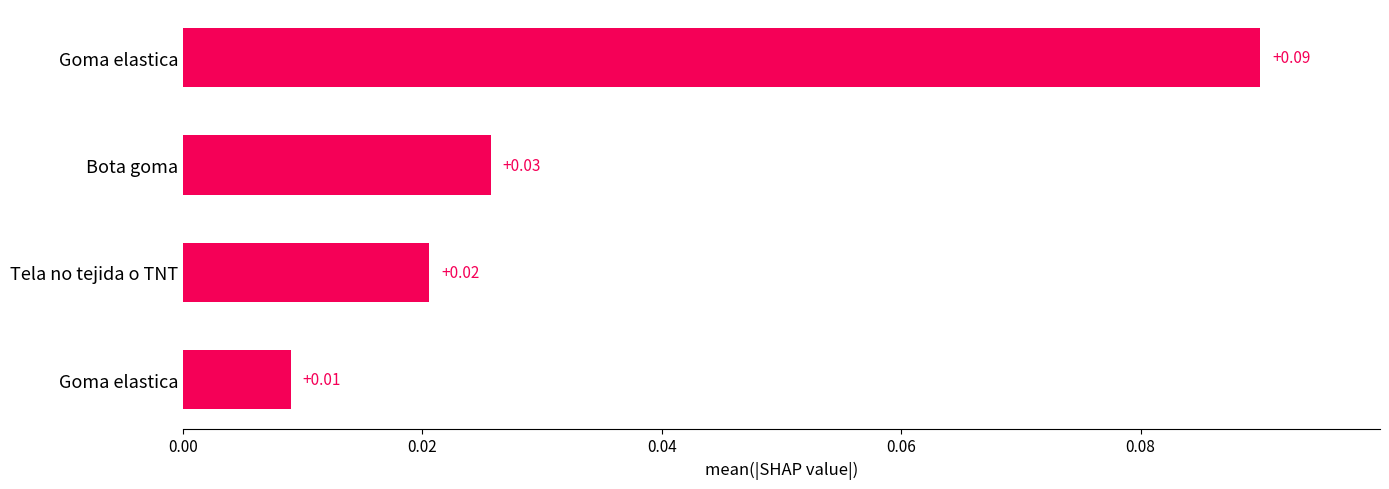

How many data points does each series have?

4